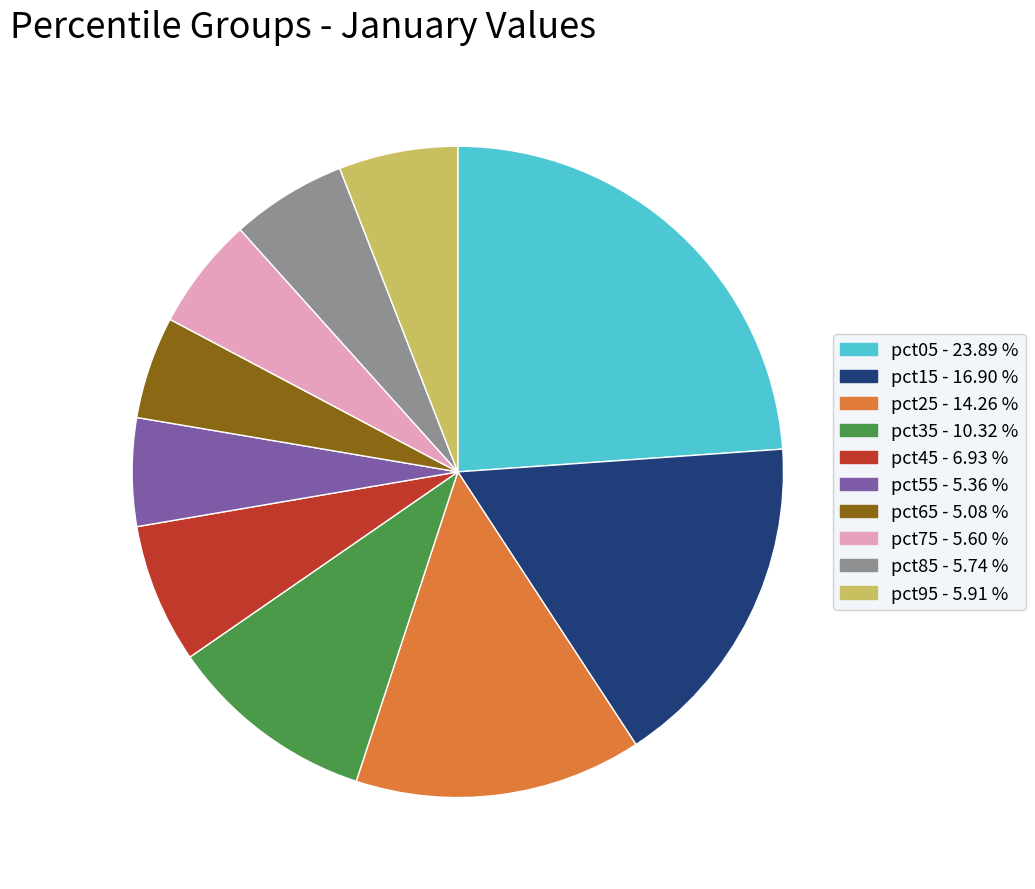

What is the ratio of the value at pct65 to the value at pct25?

0.4